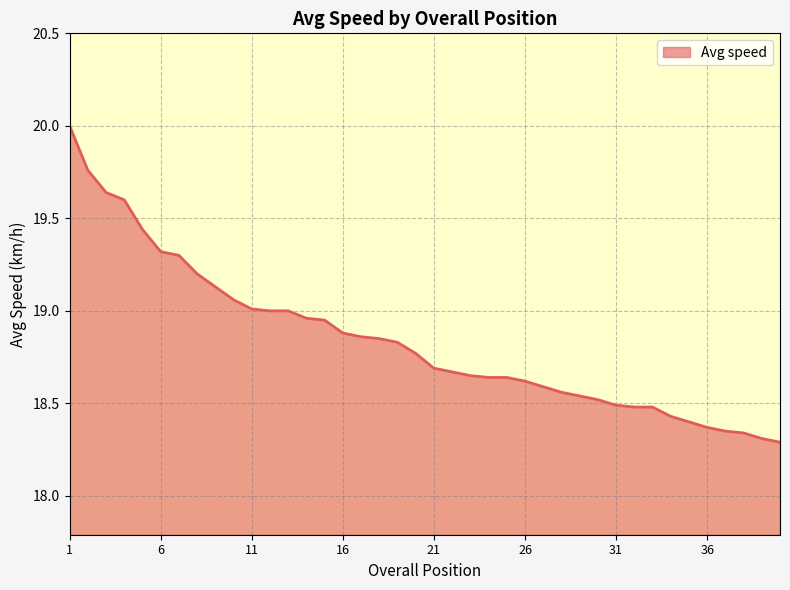

Reading left to right, extract all data points from this chart.

1=20.0	2=19.8	3=19.6	4=19.6	5=19.4	6=19.3	7=19.3	8=19.2	9=19.1	10=19.1	11=19.0	12=19.0	13=19.0	14=19.0	15=18.9	16=18.9	17=18.9	18=18.9	19=18.8	20=18.8	21=18.7	22=18.7	23=18.6	24=18.6	25=18.6	26=18.6	27=18.6	28=18.6	29=18.5	30=18.5	31=18.5	32=18.5	33=18.5	34=18.4	35=18.4	36=18.4	37=18.4	38=18.3	39=18.3	40=18.3